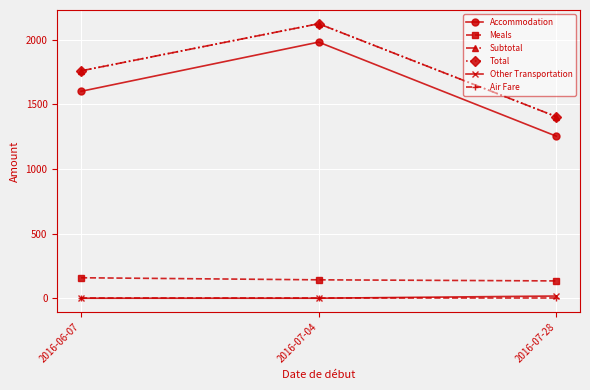

What is the value of the Total point at the 3rd from the left?

1405.2